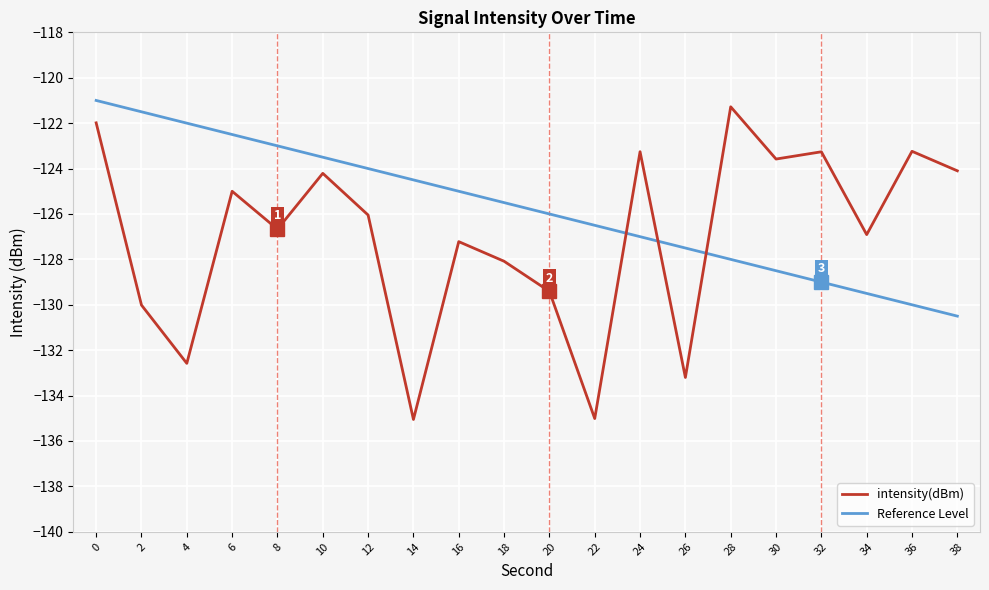

What are all the series names shown in the legend?

intensity(dBm), Reference Level